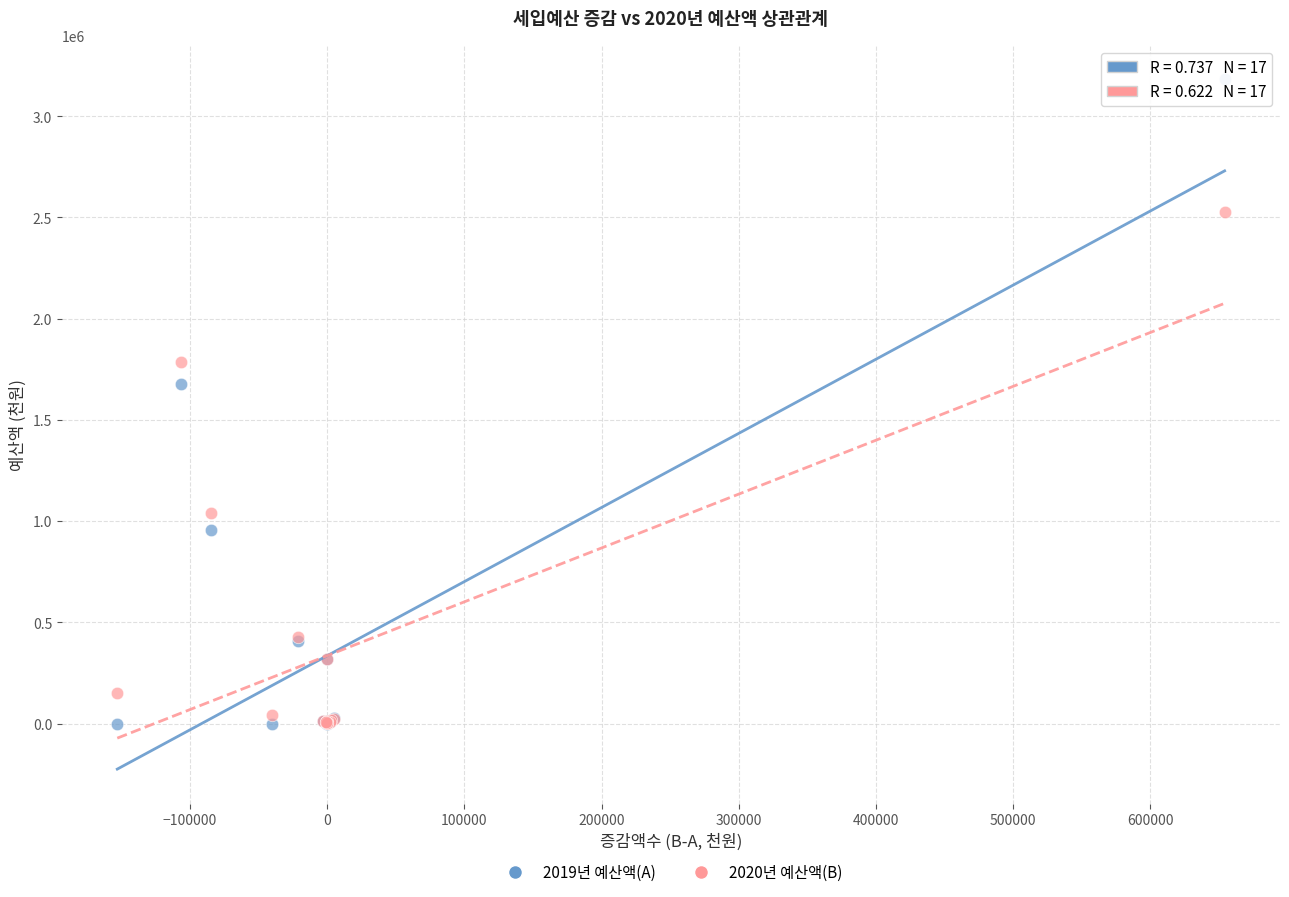

Which series has the largest Y range (max minus min)?

2019년 예산액(A)